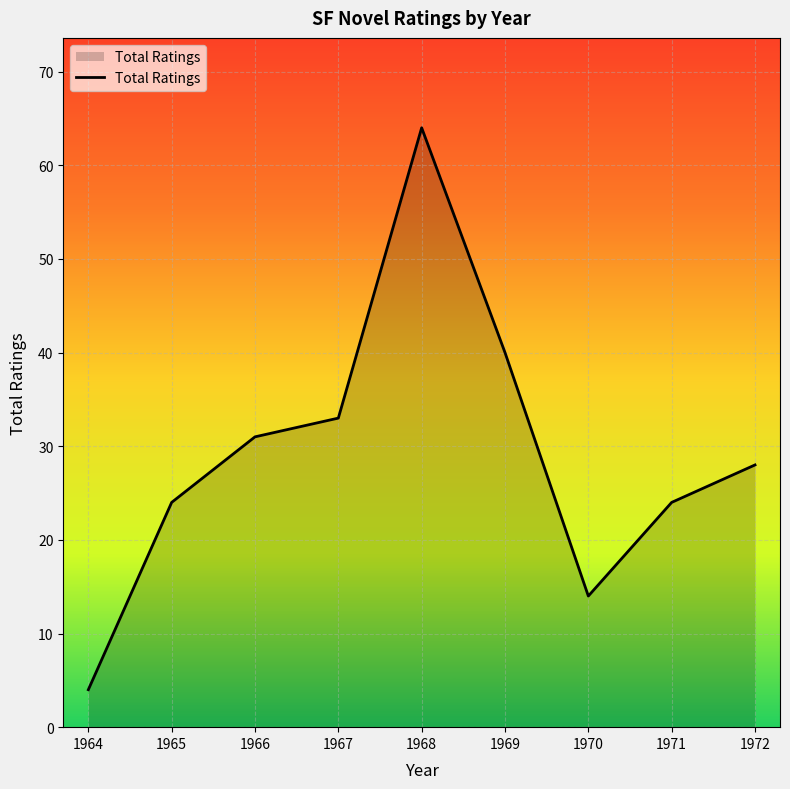

True or false: there are more than 2 points higher than both neighbors.

False